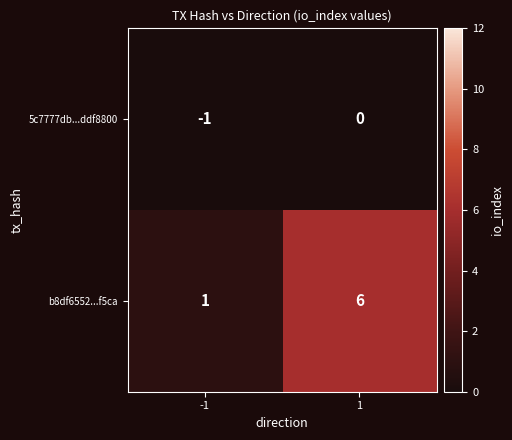

List the series in order of their peak value, highest first.

b8df6552...f5ca, 5c7777db...ddf8800